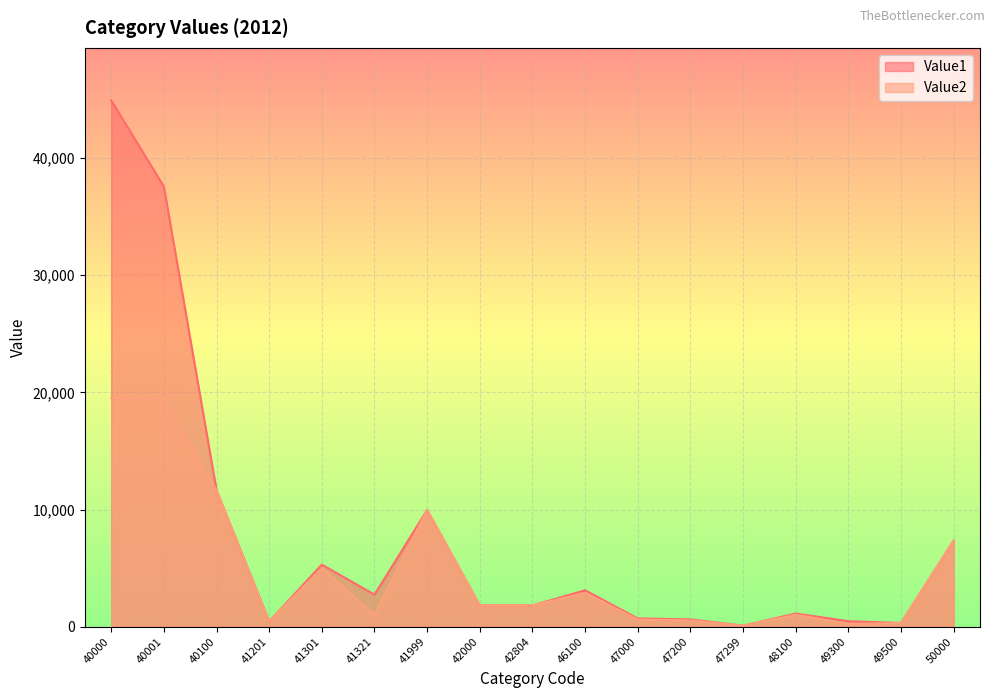

Reading right to left, extract all data points from this chart.

Value1: 7347	311	467	1120	81	620	701	3104	1810	1810	9960	2730	5296	444	11633	37575	44922
Value2: 7347	311	225	1020	81	527	608	2886	1810	1810	9960	1000	5006	444	11628	19498	19498